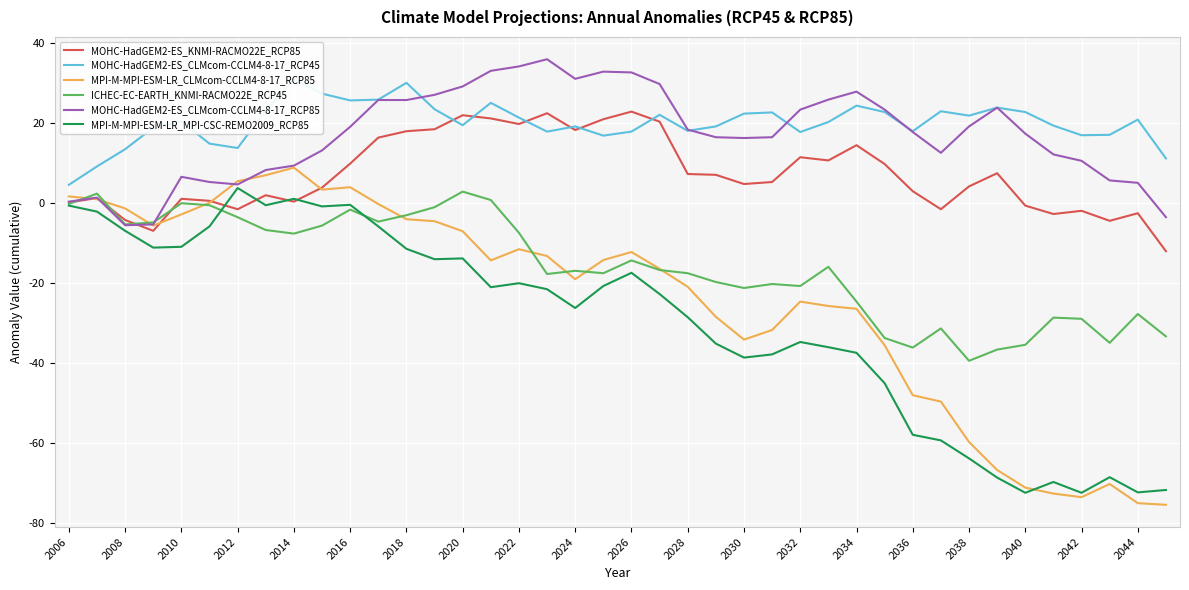

The value of MPI-M-MPI-ESM-LR_MPI-CSC-REMO2009_RCP85 at 2040 is -125.4. True or false?

False